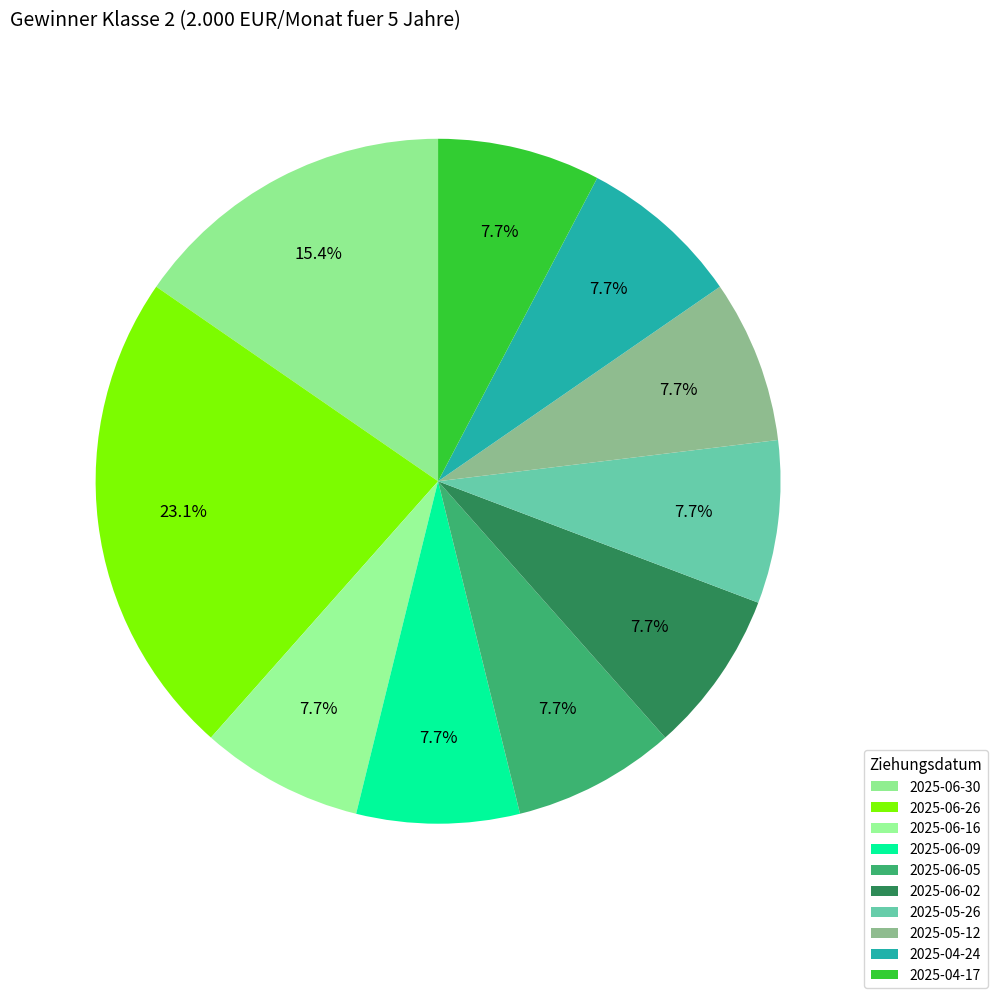

Count the number of slices in the pie.

10